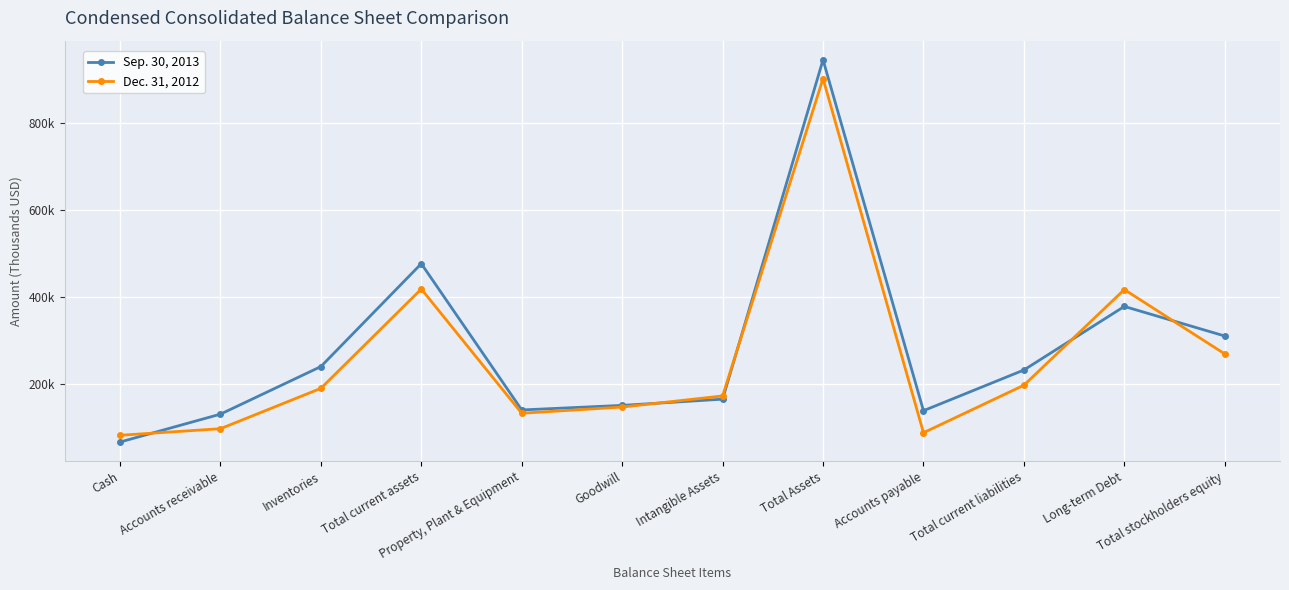

Which label corresponds to the smallest value in the chart?

Cash